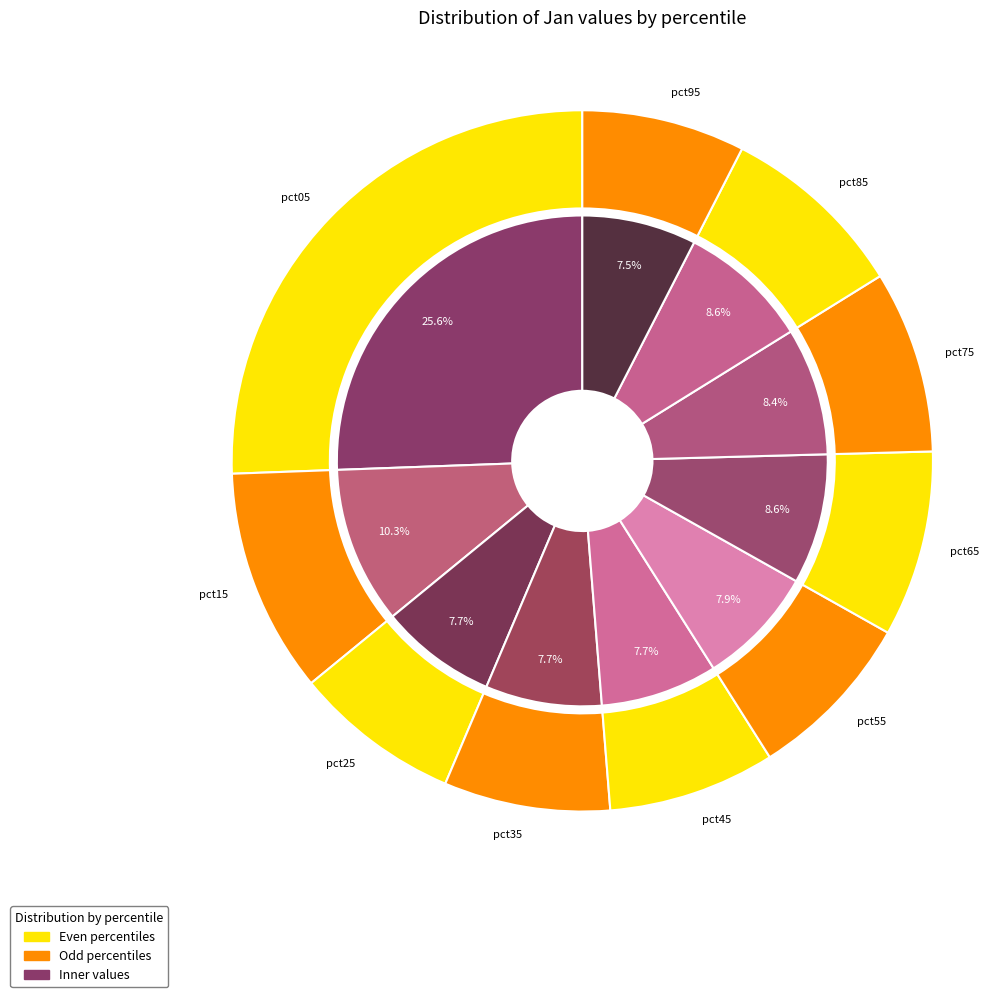

To the nearest percent, what is the difference between the largest and smallest slice percentages?

18%